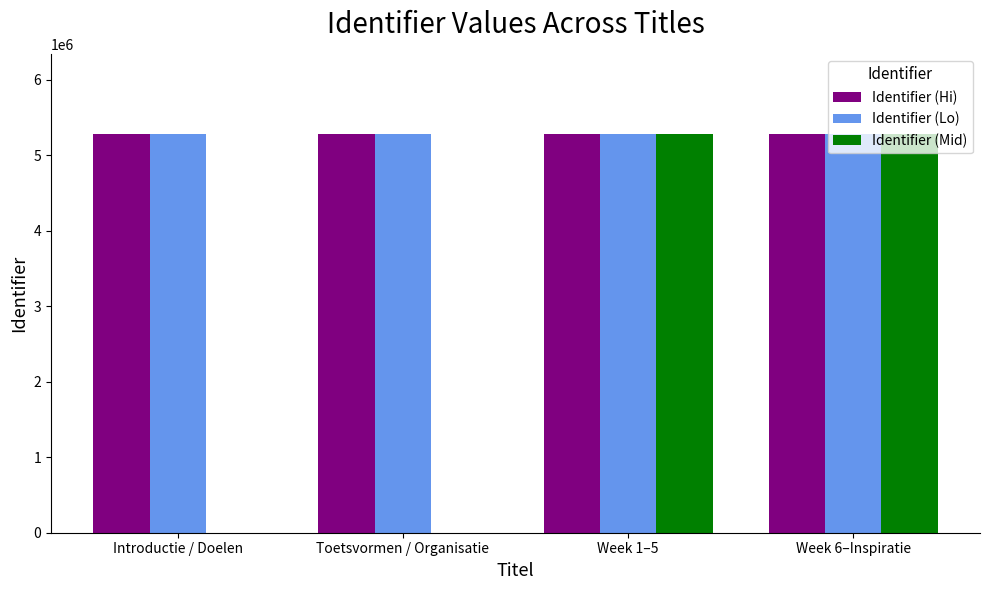

What is the sum of all Identifier (Mid) values?

10566384